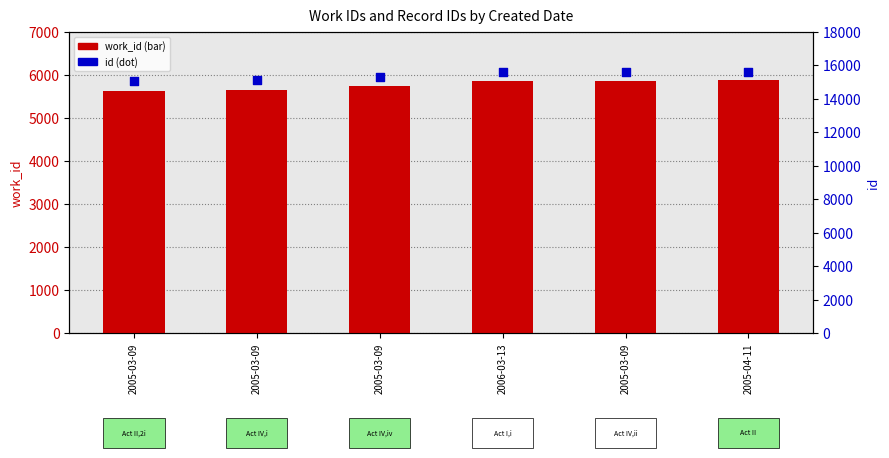

Is the value of work_id at 2005-03-09 greater than the value of id at 2005-03-09?

No